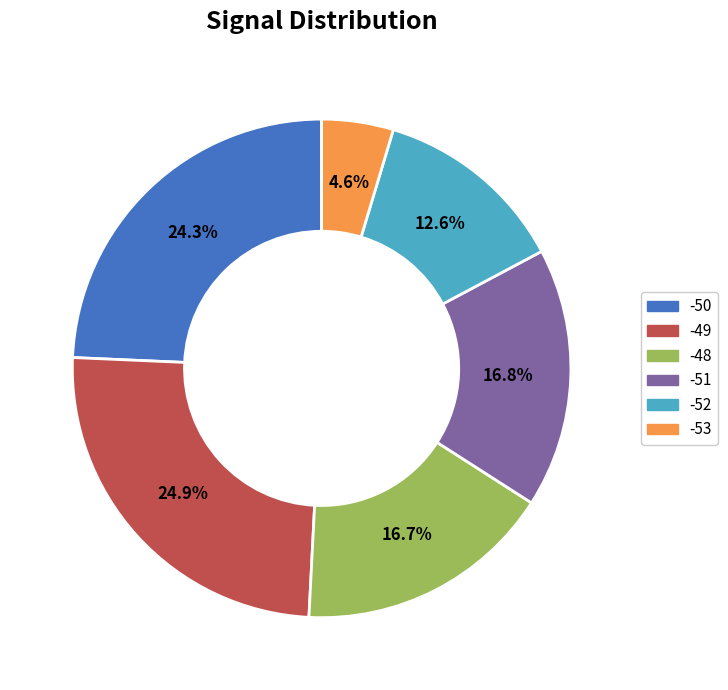

How many segments does this pie chart have?

6